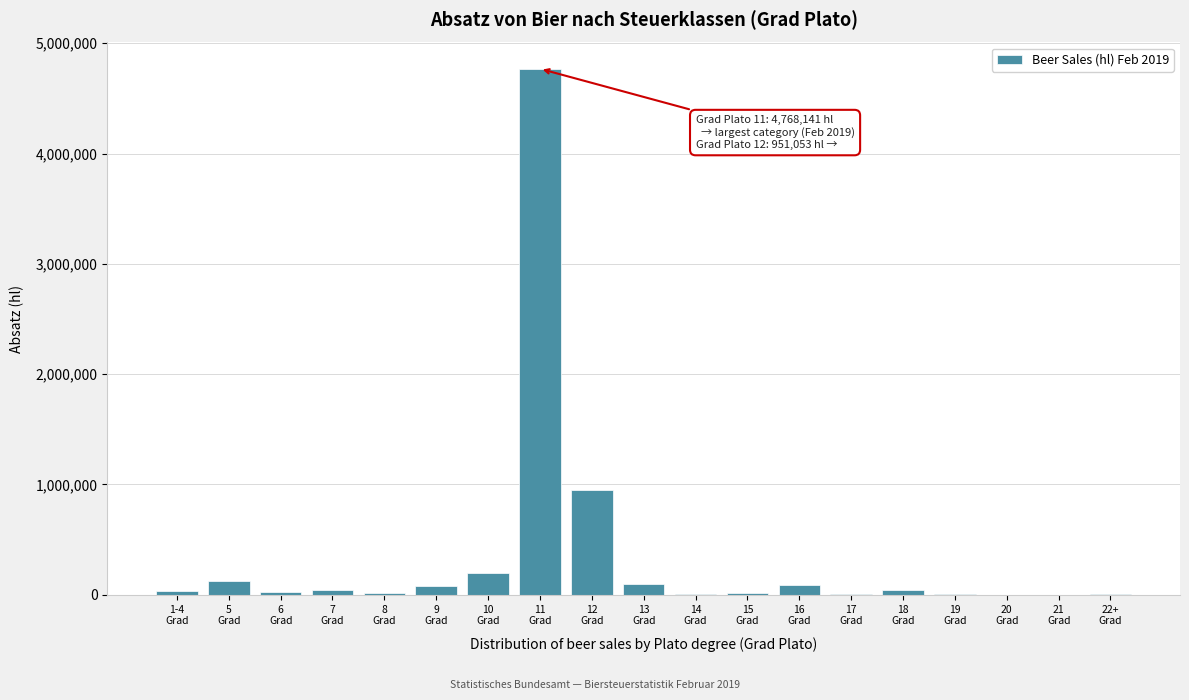

What is the sum of all values?

6498604.1